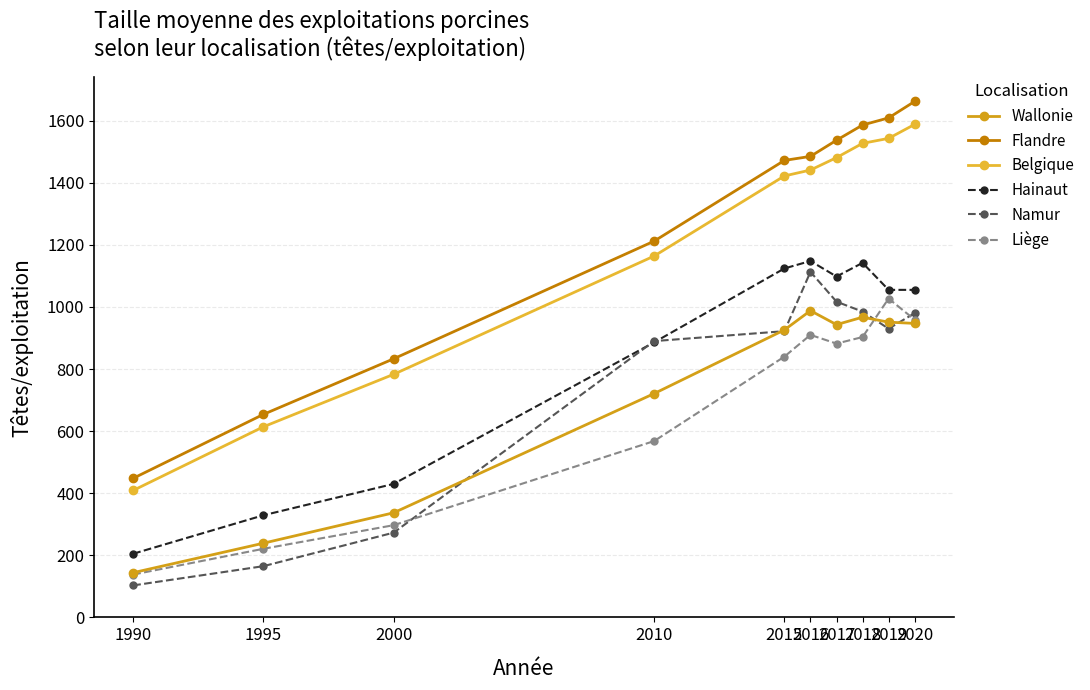

At how many categories does at least one series exceed 1075?

7